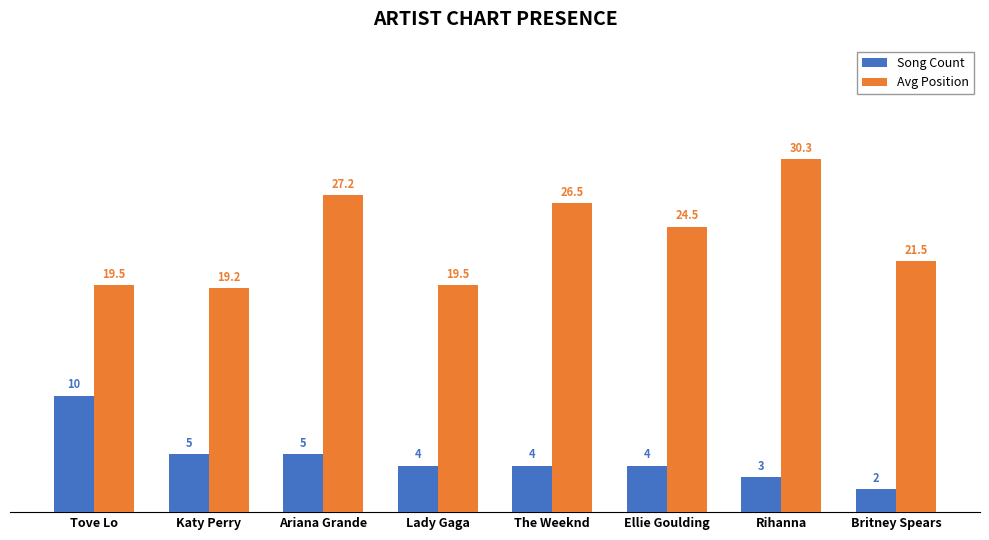

How many series are shown in this chart?

2